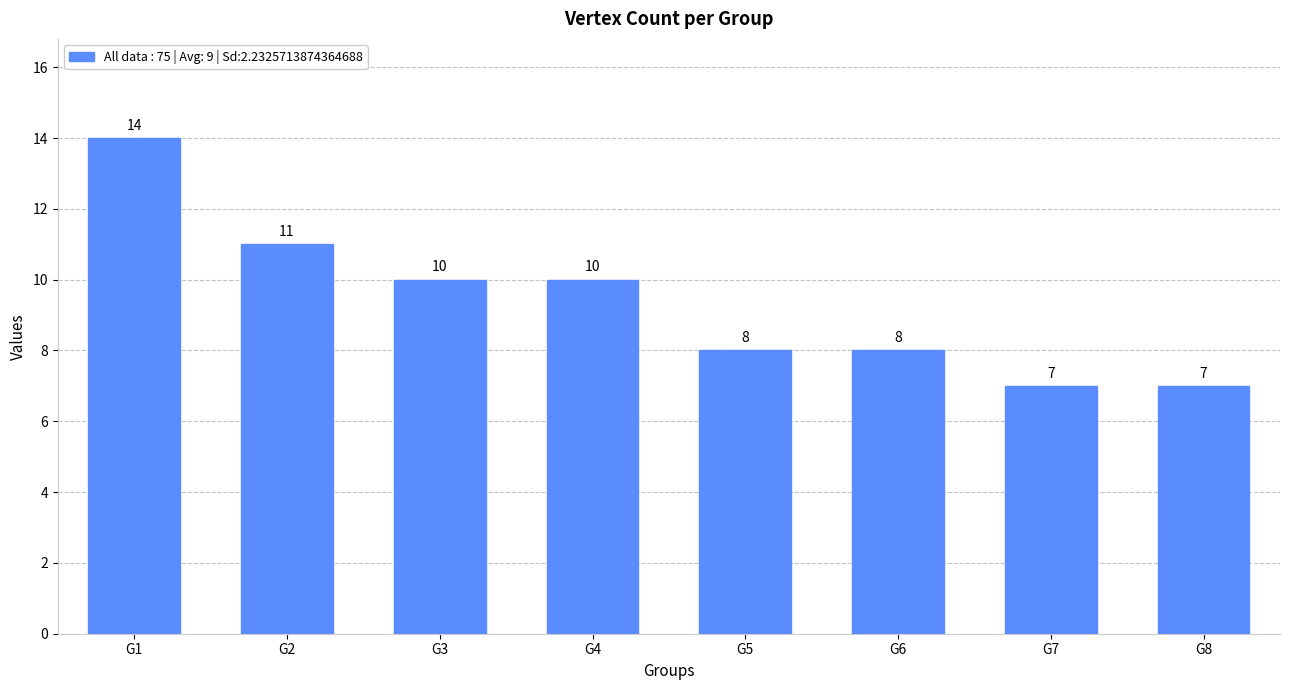

What is the value of the 4th bar from the left?

10